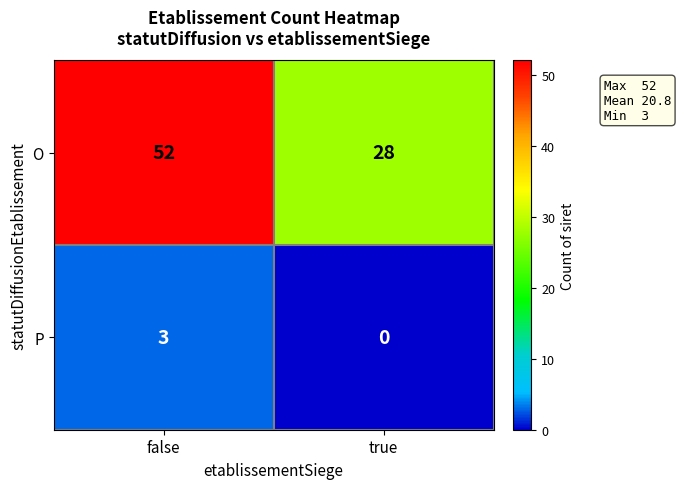

The value of O at false is 52. True or false?

True